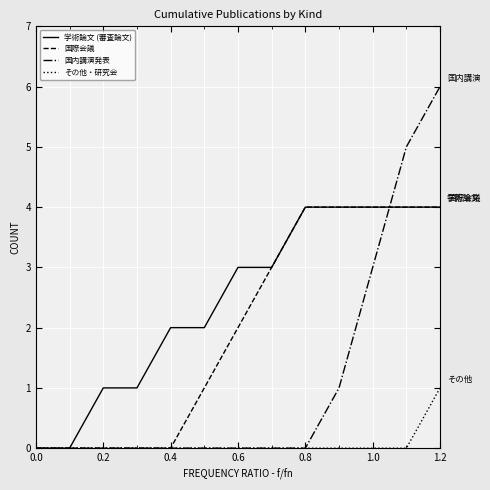

Rank the series by their average value, from lowest to highest.

その他・研究会, 国内講演発表, 国際会議, 学術論文 (審査論文)